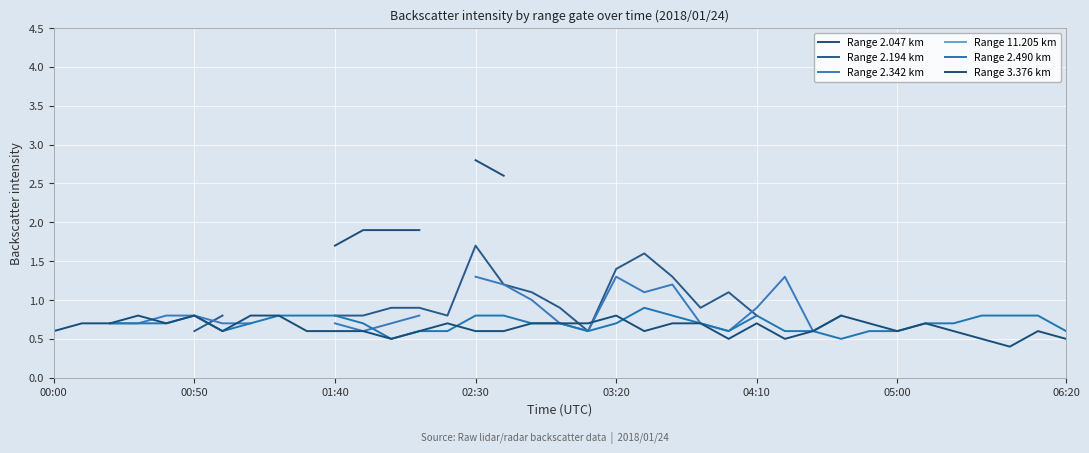

Is the value of Range 2.490 km at 26 greater than the value of Range 2.342 km at 22?

No